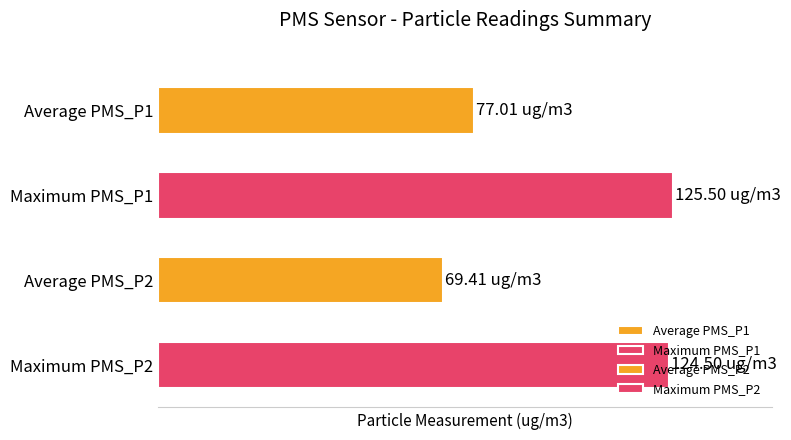

Which label corresponds to the smallest value in the chart?

Average PMS_P2